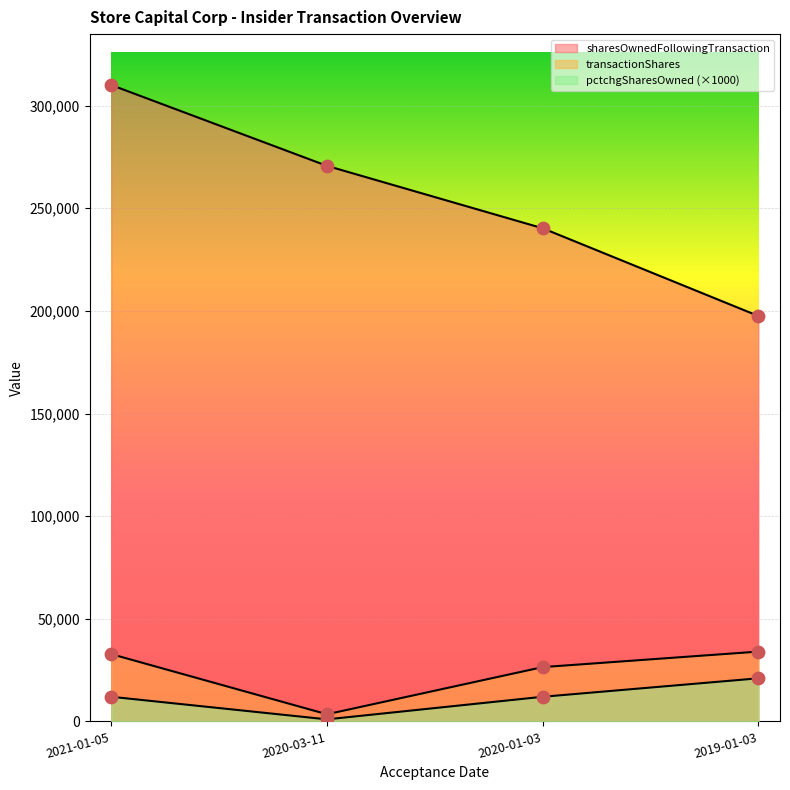

What are all the series names shown in the legend?

transactionShares, sharesOwnedFollowingTransaction, pctchgSharesOwned